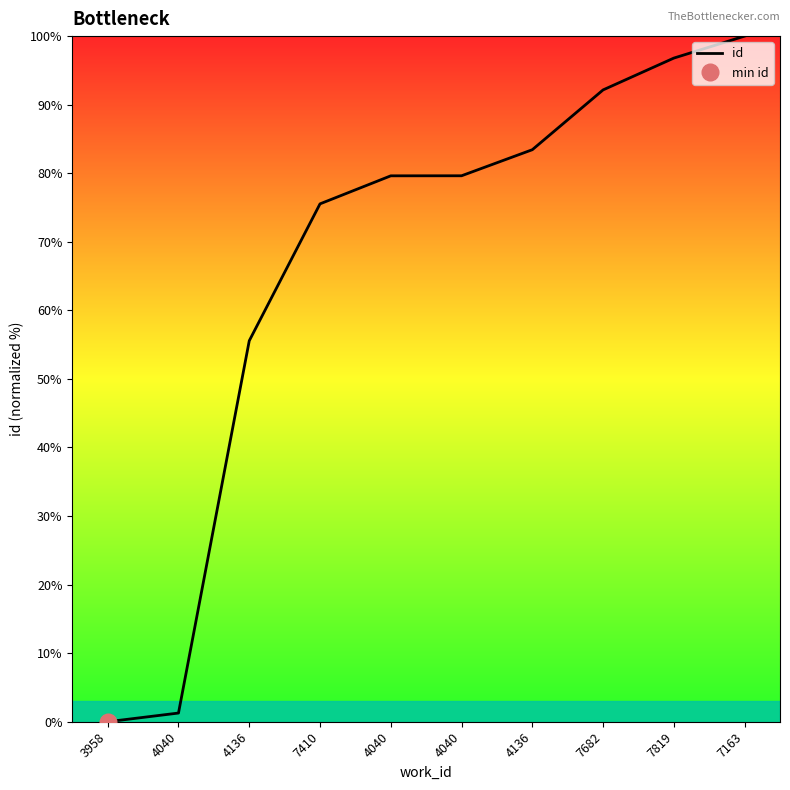

Reading left to right, what are all the values shown in this chart?

3958=0.0	4040=1.3	4136=55.6	7410=75.5	4040=79.6	4040=79.6	4136=83.4	7682=92.2	7819=96.8	7163=100.0